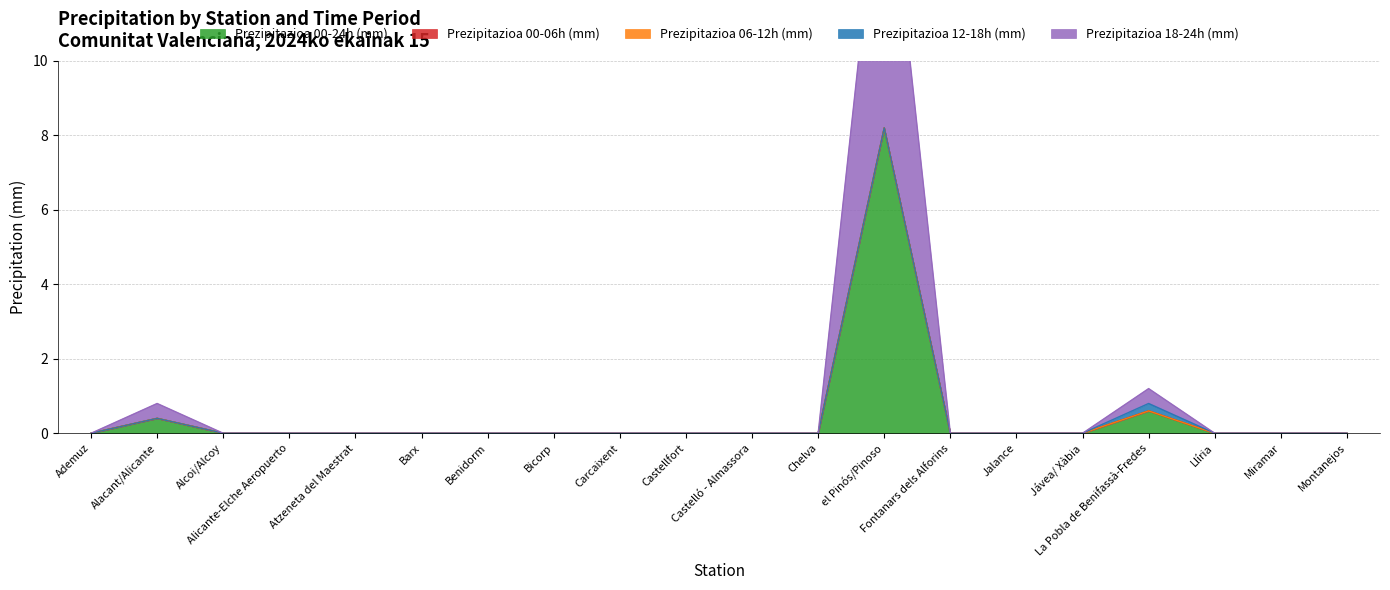

What position from the right is Alicante-Elche Aeropuerto?

17